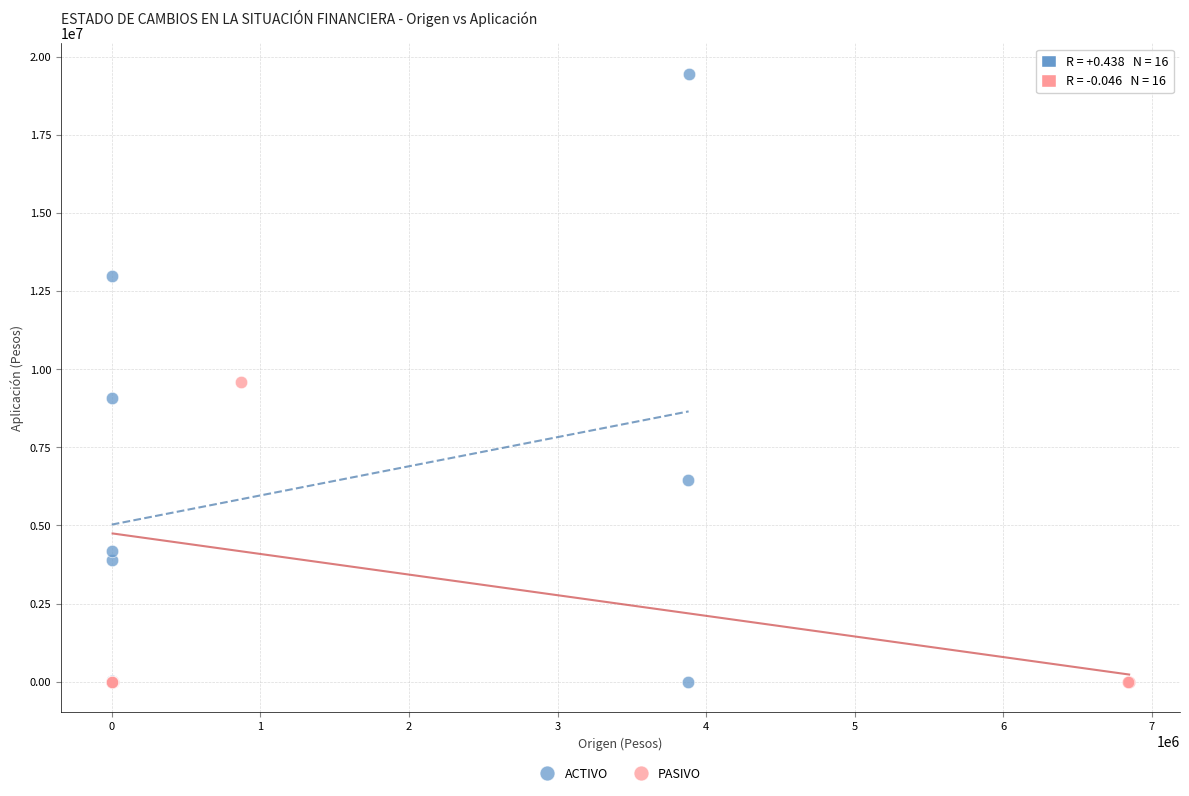

Which series contains the highest Y value?

ACTIVO